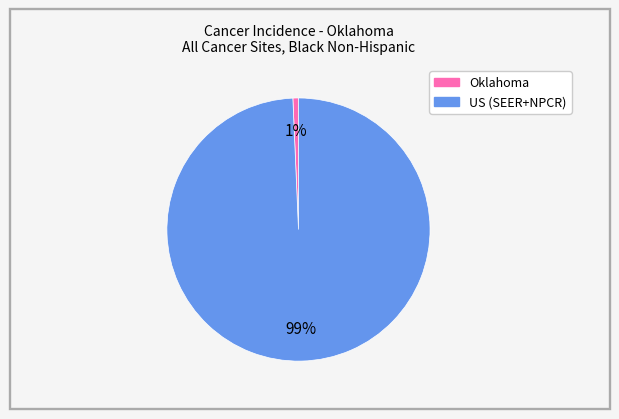

Rank the categories by value from lowest to highest.

Oklahoma, US (SEER+NPCR)